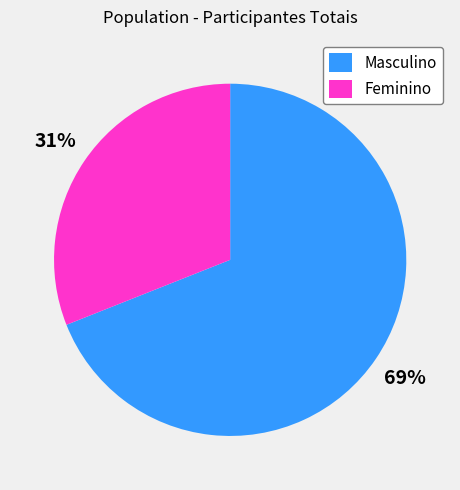

To the nearest percent, what is the combined percentage of Feminino and Masculino?

100%